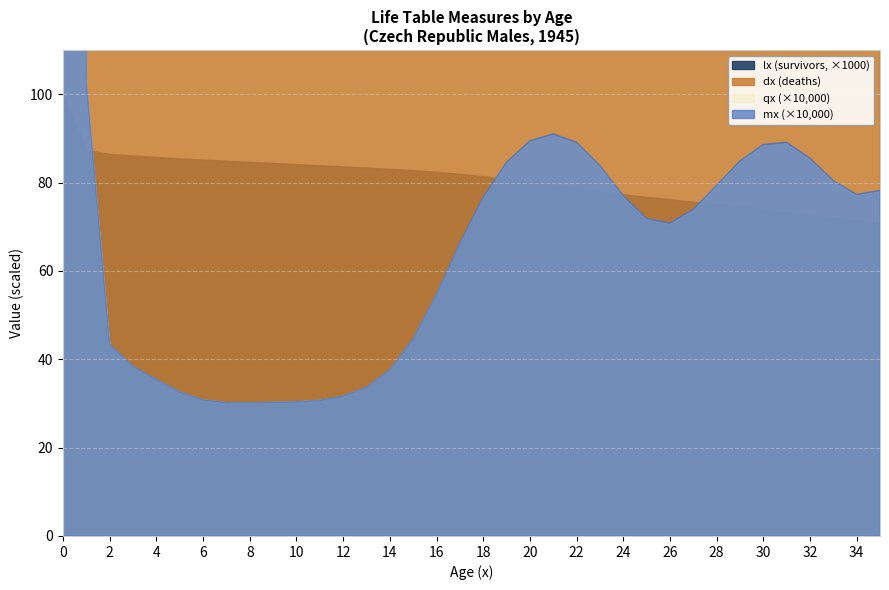

What is the difference between the maximum and minimum values in the lx series?

100000.0